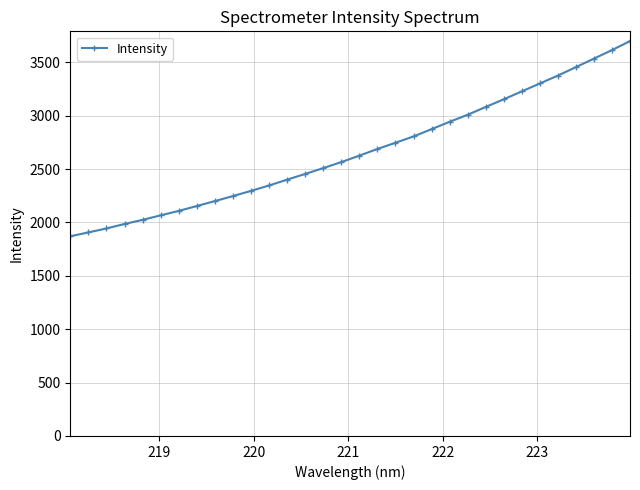

What is the value of the 3rd point from the left?

1943.4